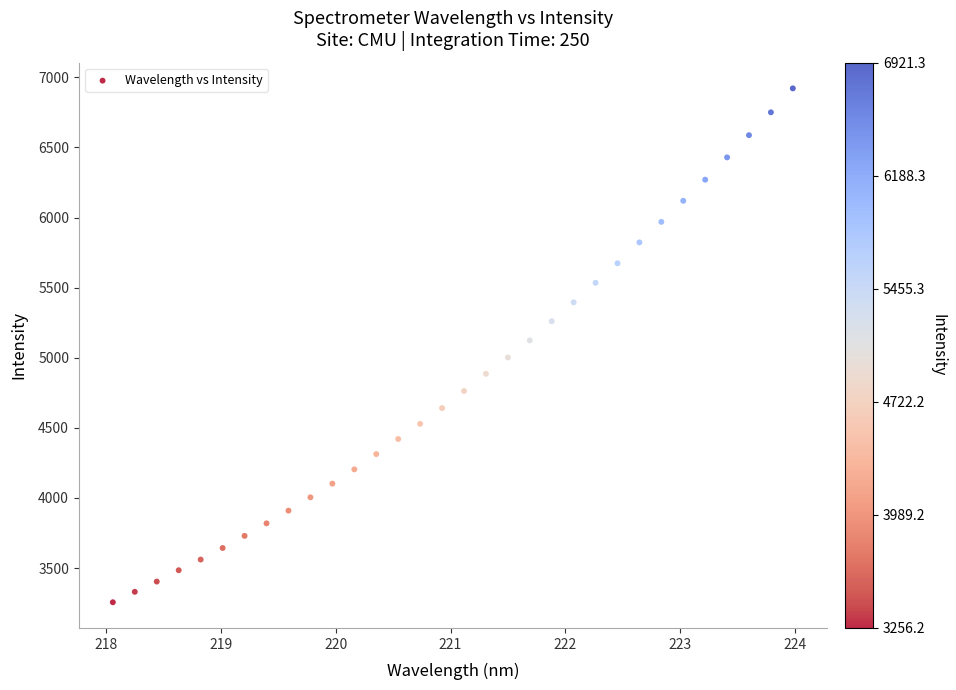

What is the range of Y values (max minus min)?

3665.2